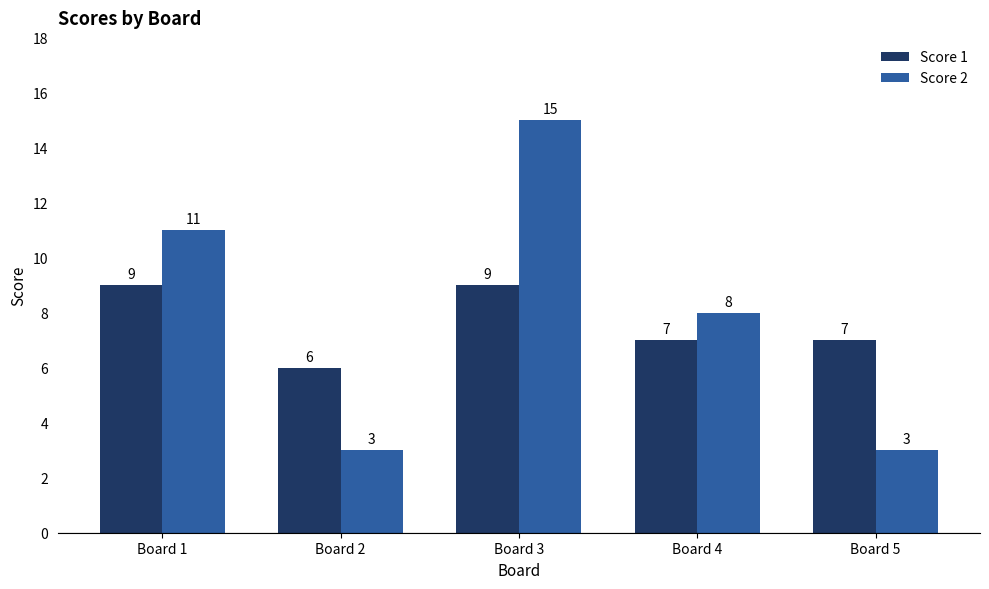

List the series in order of their peak value, highest first.

Score 2, Score 1